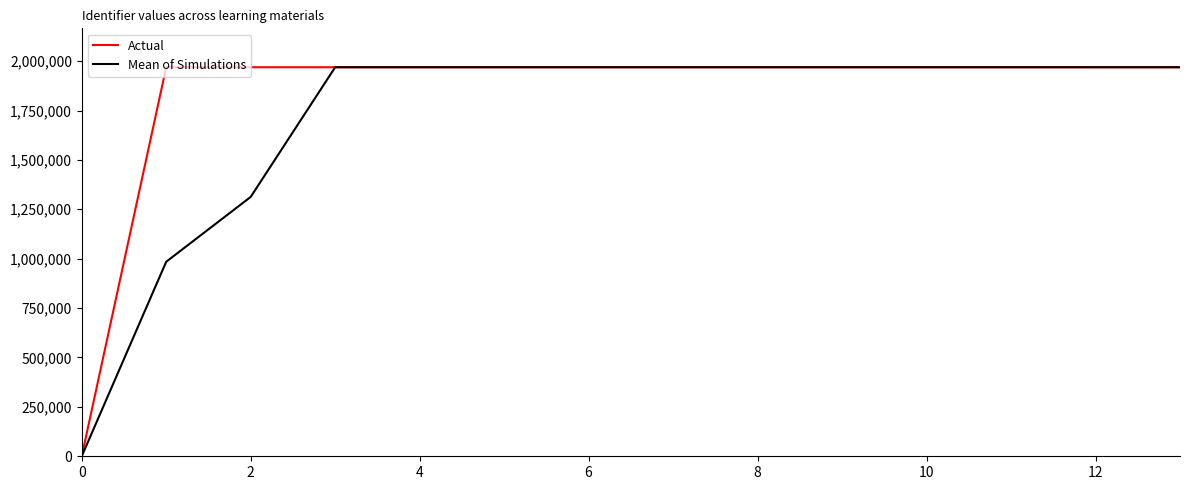

Which series has the largest range (max minus min)?

Actual